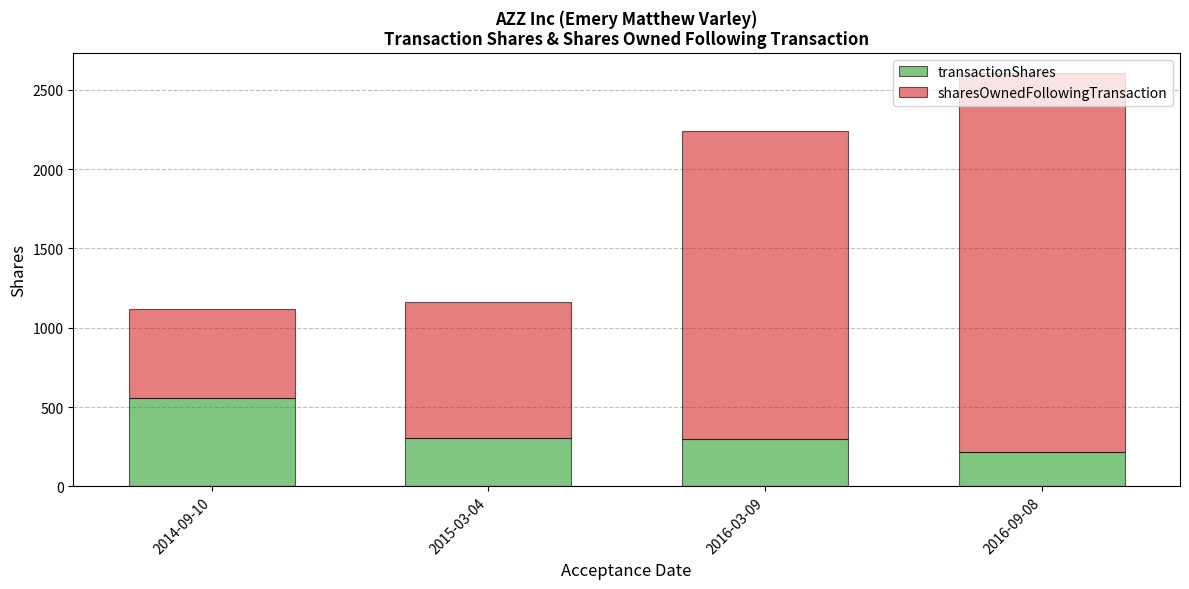

What is the highest value of the transactionShares series?

558